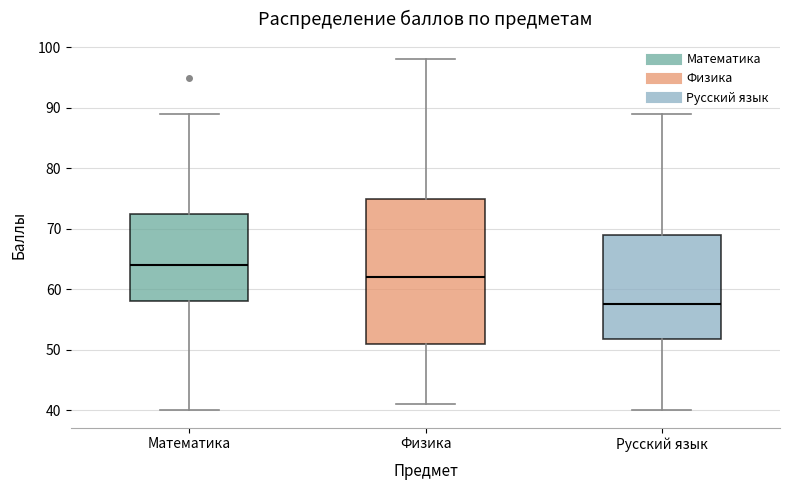

Reading left to right, read every box against the y-axis: the position of its median line, the range the box covers, and the ends of its whiskers. The values are not printed on the chart, so give them approximately, as read against the axis.

Математика: median 64, box 58 to 73, whiskers 40 to 89
Физика: median 62, box 51 to 75, whiskers 41 to 98
Русский язык: median 58, box 52 to 69, whiskers 40 to 89